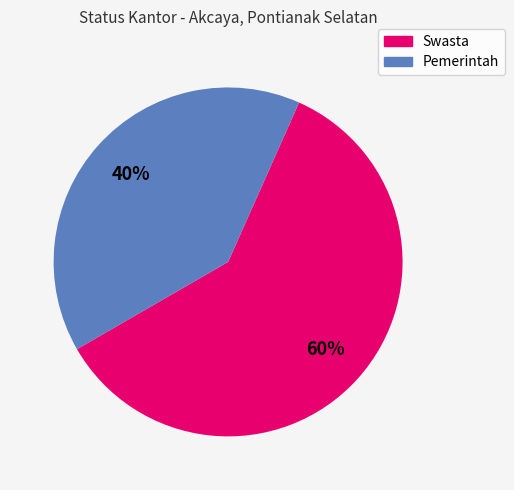

Rank the categories by value from lowest to highest.

Pemerintah, Swasta